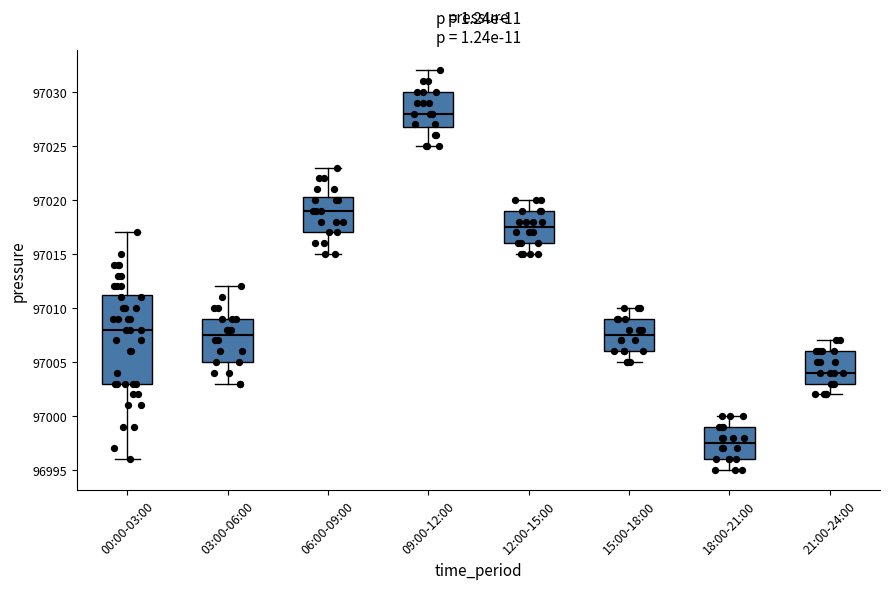

Which box is the tallest, from its lower edge to its upper edge?

00:00-03:00